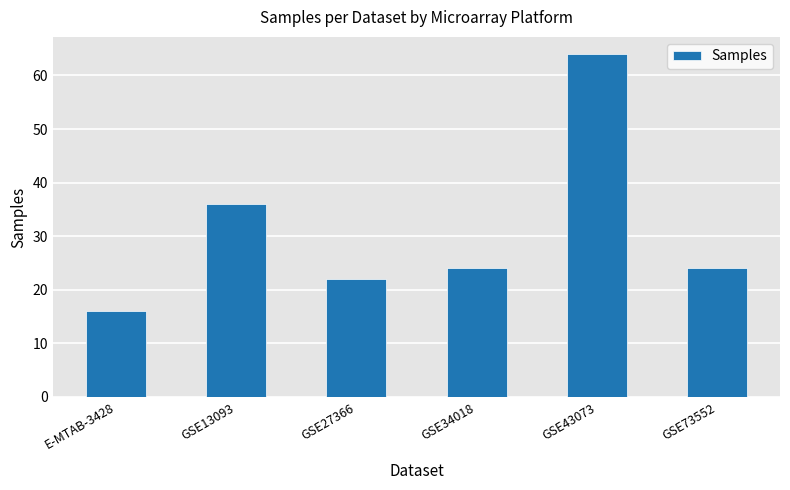

Reading left to right, transcribe all the data shown in this chart.

16	36	22	24	64	24